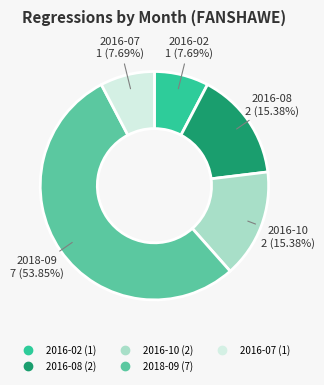

Combined, do 2016-02 and 2018-09 account for over 50%?

Yes